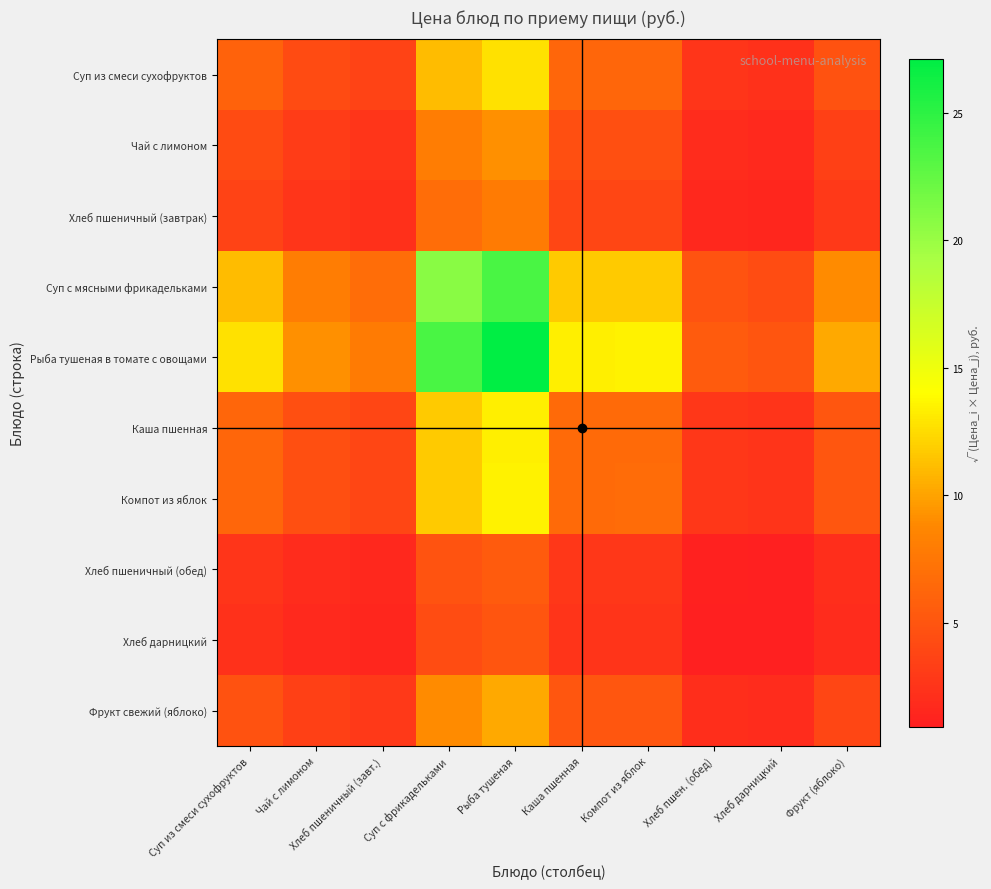

What is the greatest value displayed?

27.1